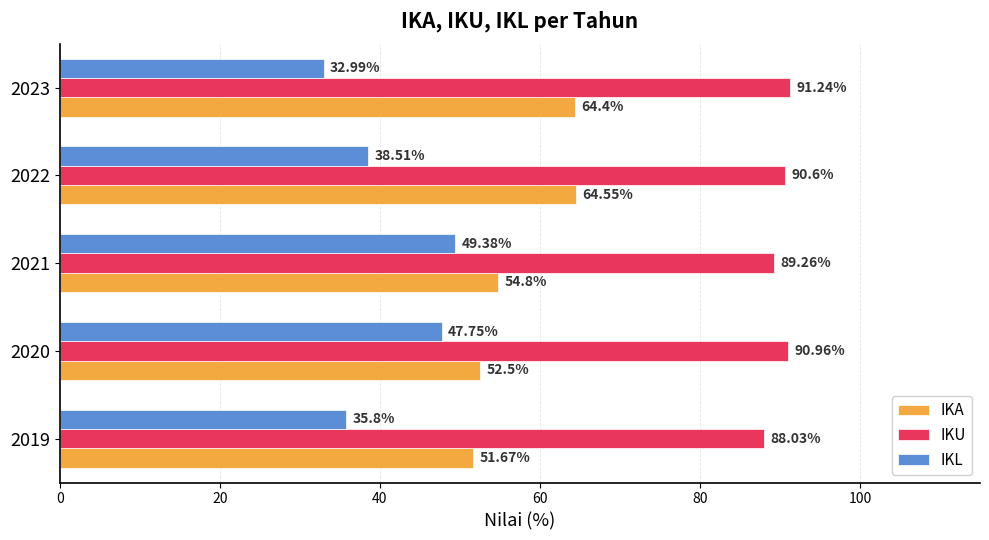

Which series has the largest range (max minus min)?

IKL